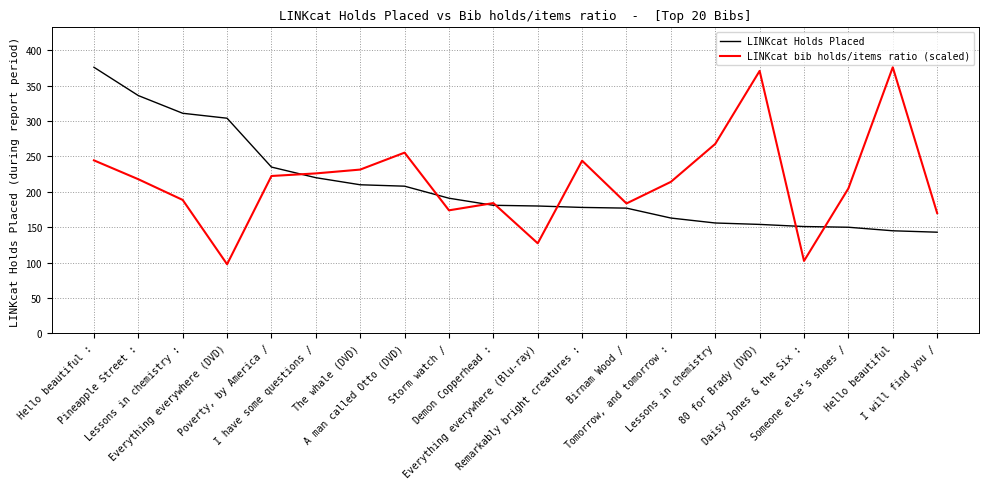

What is the difference between the LINKcat bib holds/items ratio (scaled) values at Remarkably bright creatures : and Everything everywhere (DVD)?

146.3